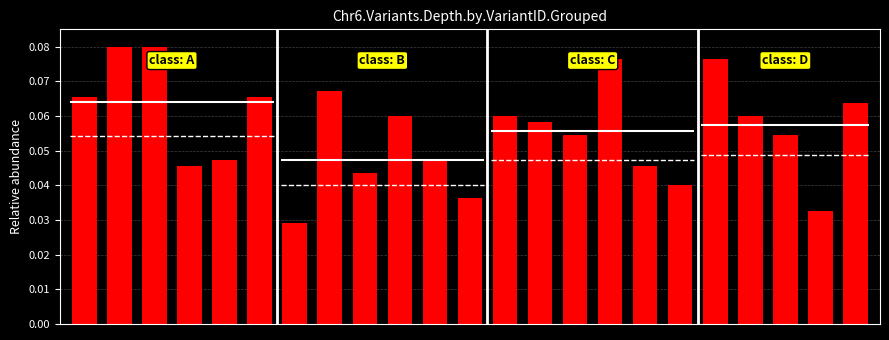

What is the difference between the maximum and minimum values?

0.1